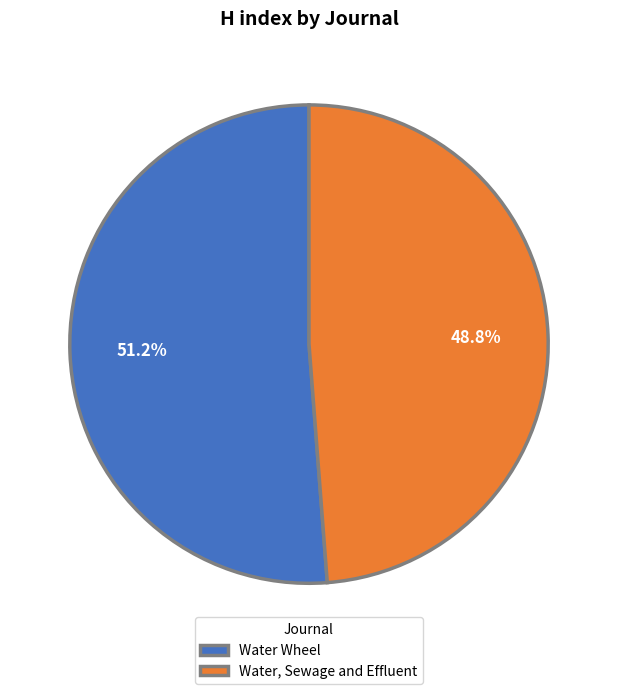

How many segments does this pie chart have?

2